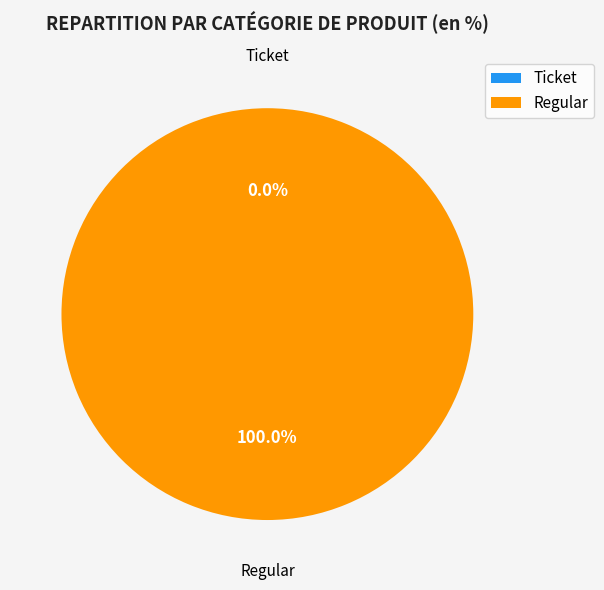

Which slice is the largest?

Regular